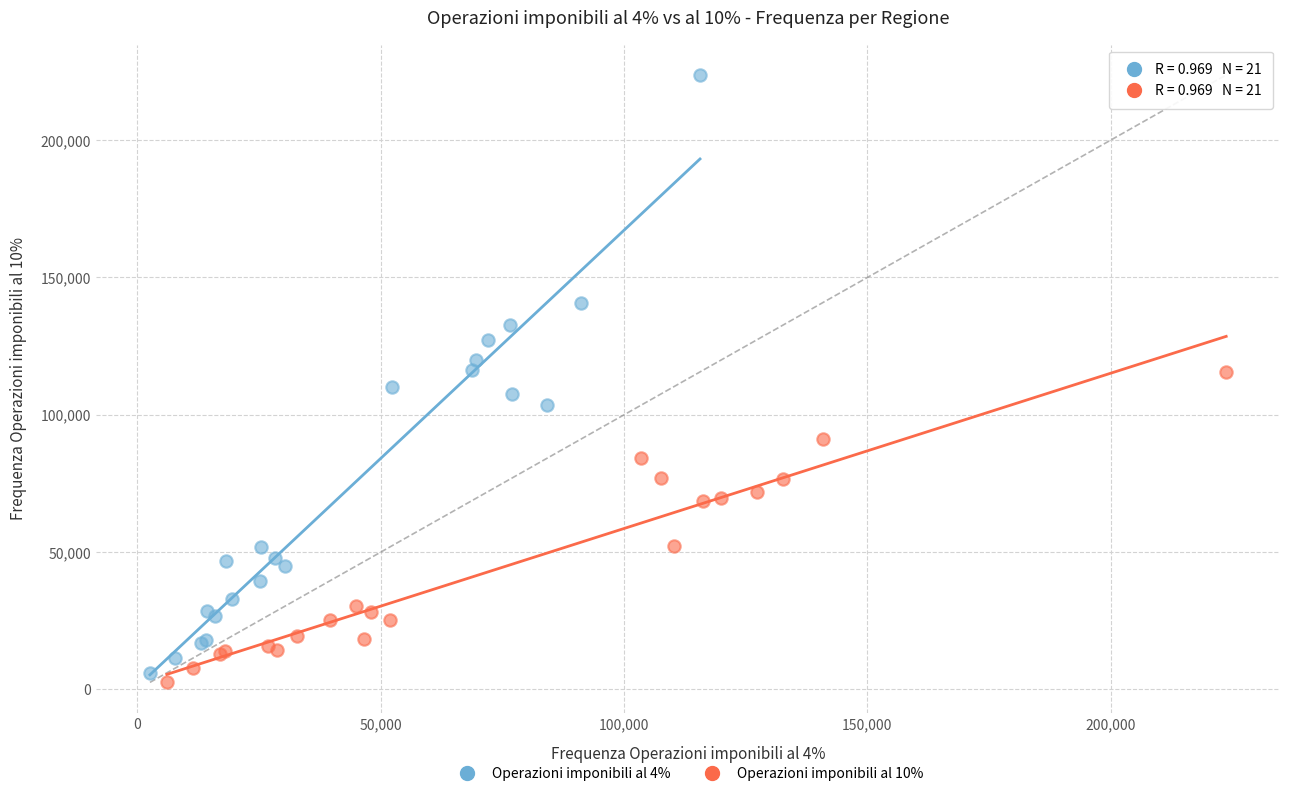

Which series contains the highest Y value?

Operazioni imponibili al 4%